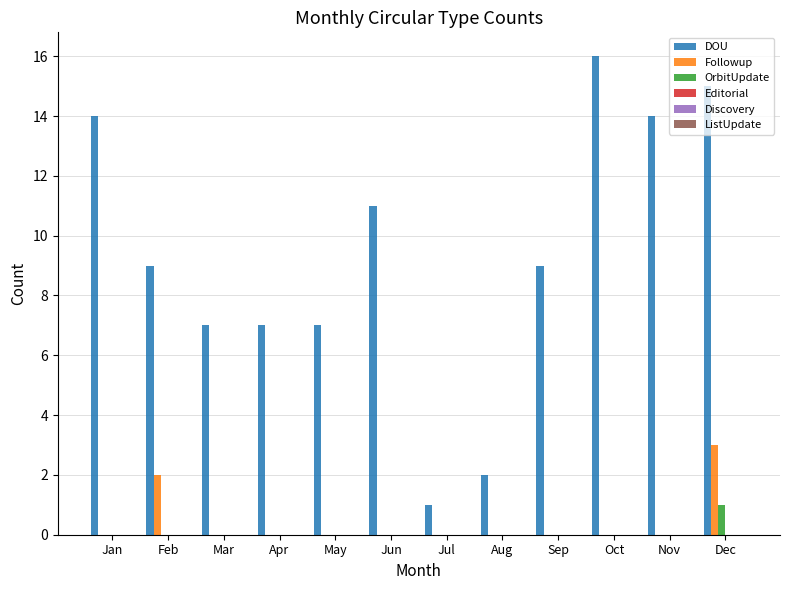

The value of Followup at Apr is 0. True or false?

True